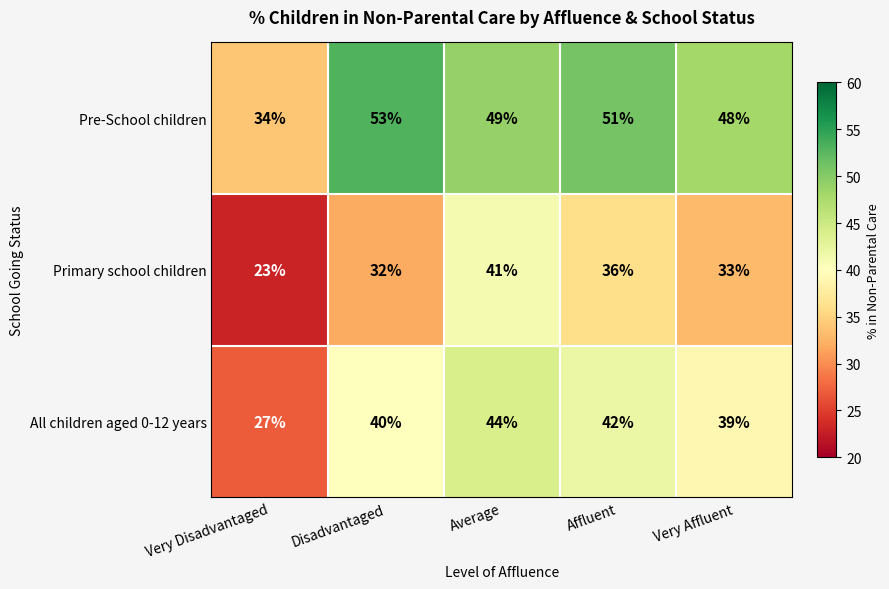

Reading left to right, transcribe all the data shown in this chart.

Pre-School children: 34	53	49	51	48
Primary school children: 23	32	41	36	33
All children aged 0-12 years: 27	40	44	42	39